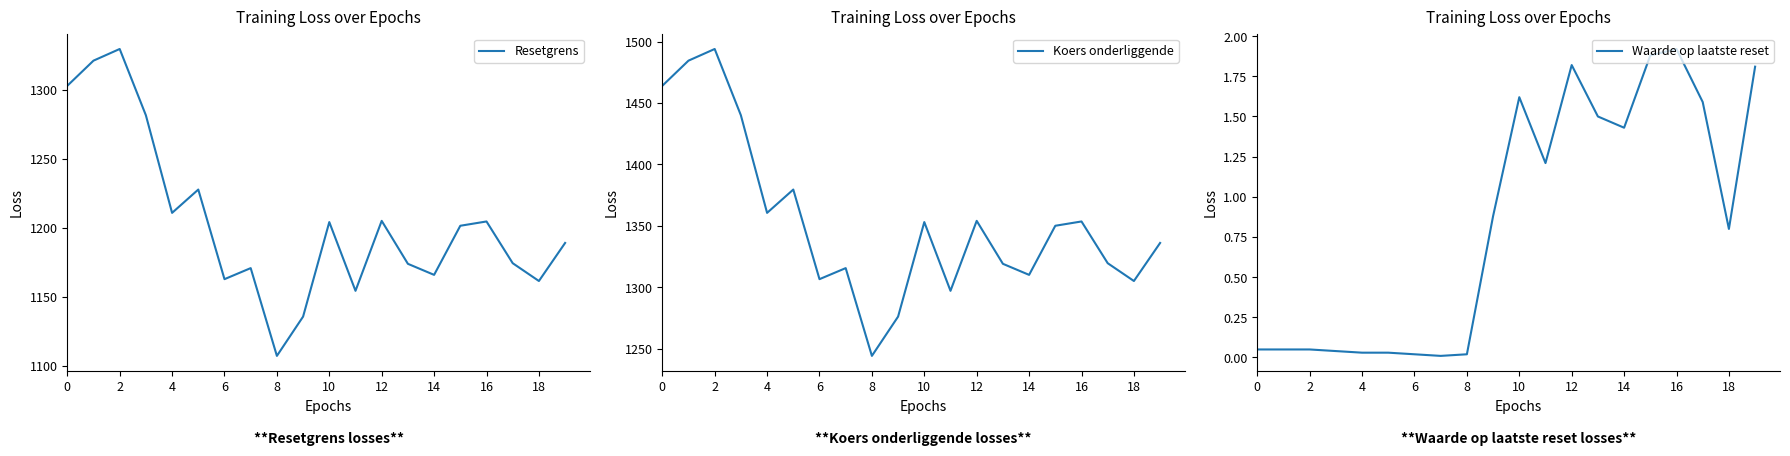

Which series has the largest range (max minus min)?

Koers onderliggende